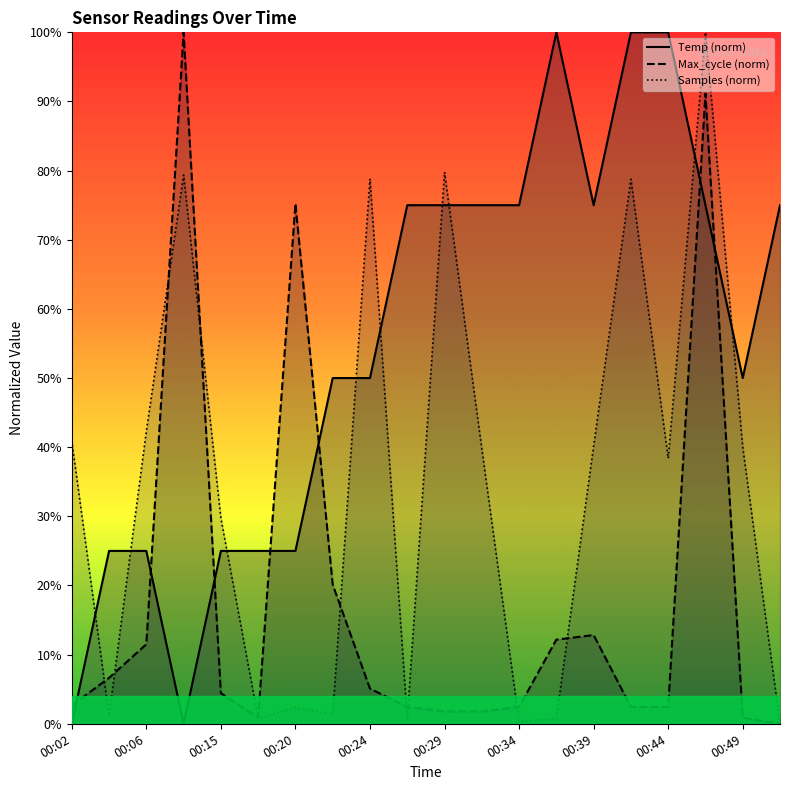

What is the difference between the second highest and second lowest values in the Samples series?

79.5